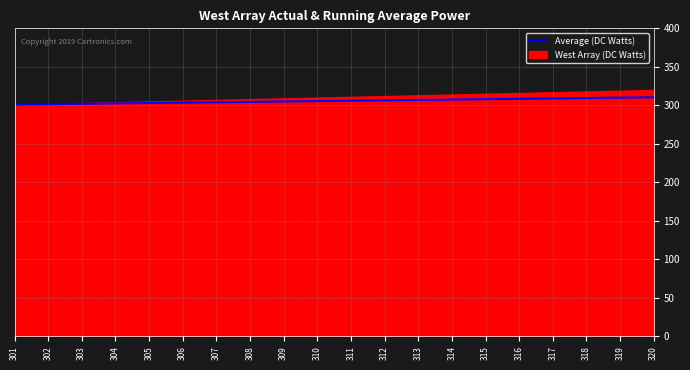

Approximately how many times larger is the value at 307 compared to 301?

1.0